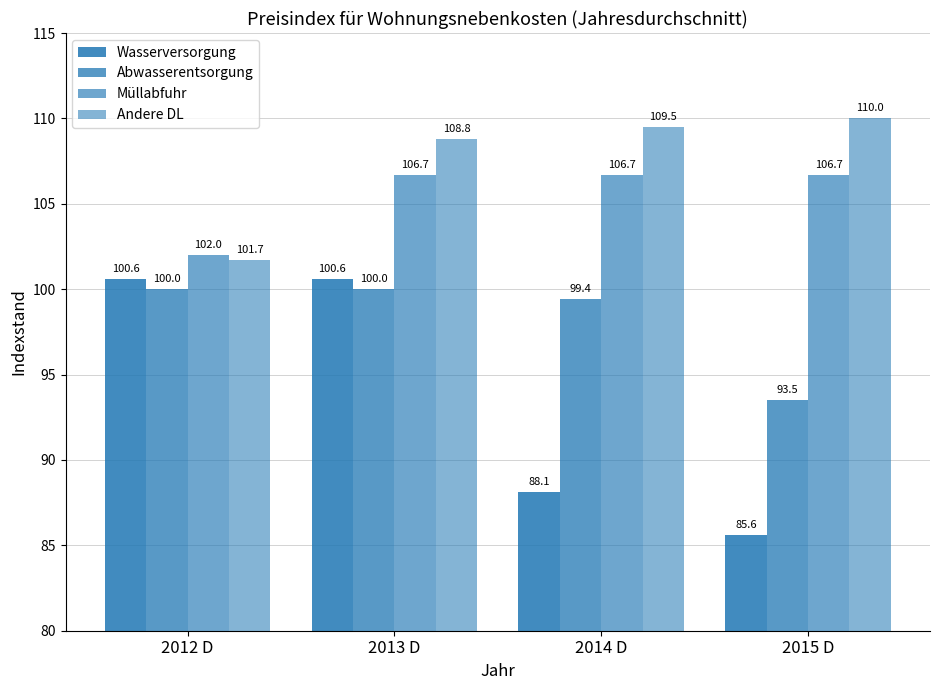

Which has a higher value, 2013 D or 2015 D?

2013 D